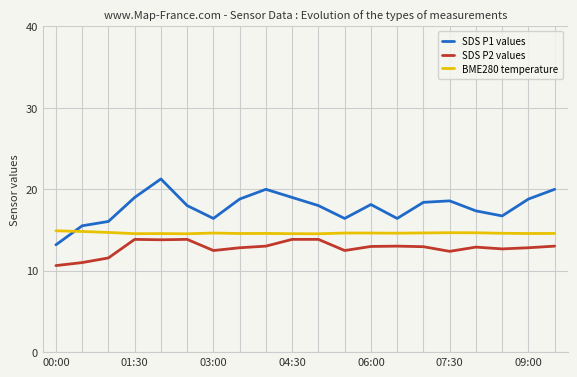

How many lines are shown in the chart?

3